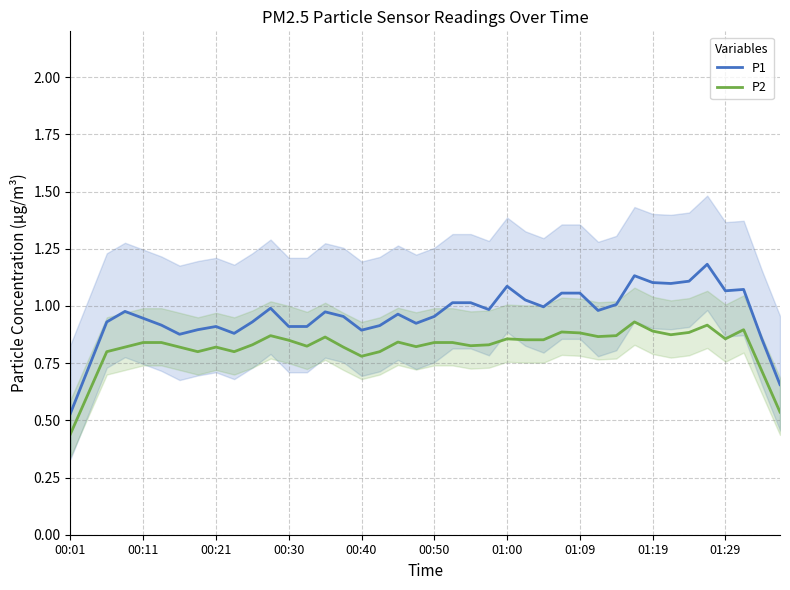

True or false: P1 and P2 intersect in this chart.

False